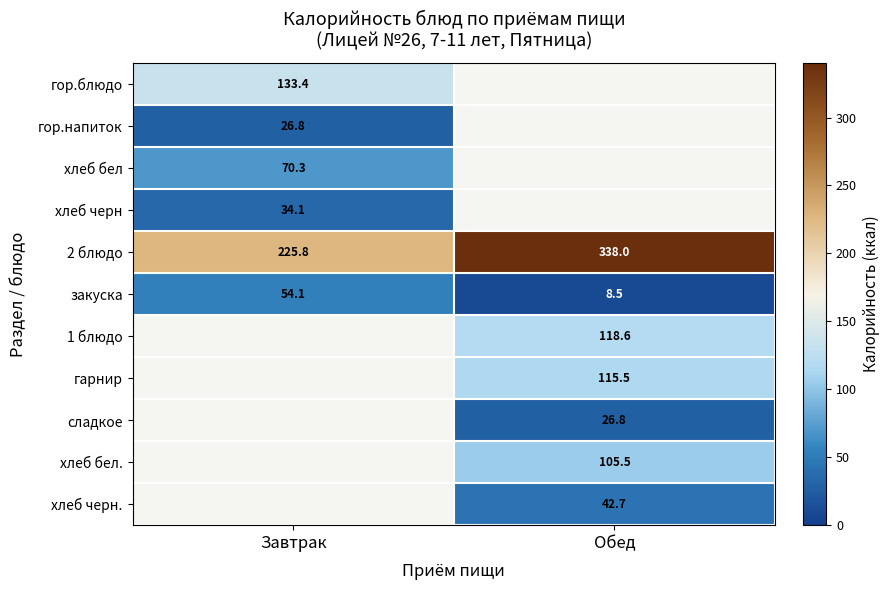

Between Обед and Завтрак, which is larger?

Завтрак